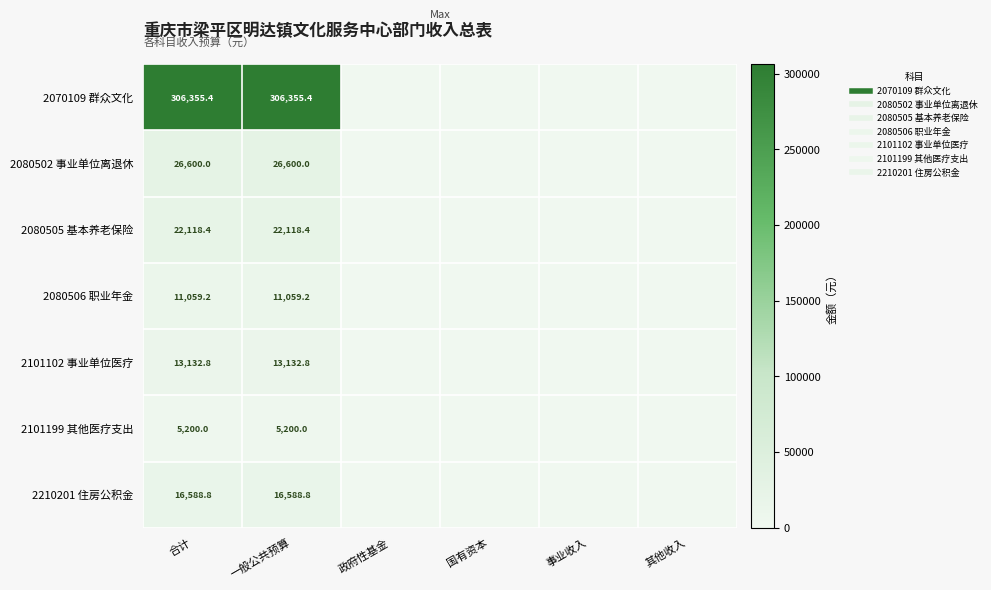

Which series has the largest total across all categories?

2070109 群众文化